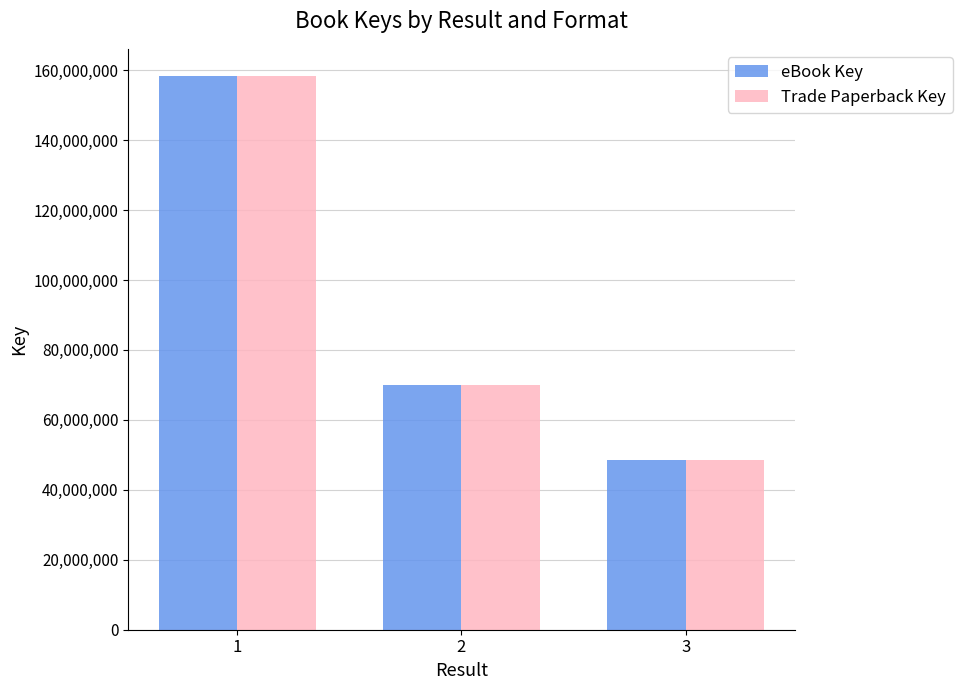

Is the value of Trade Paperback Key at 1 greater than the value of eBook Key at 3?

Yes